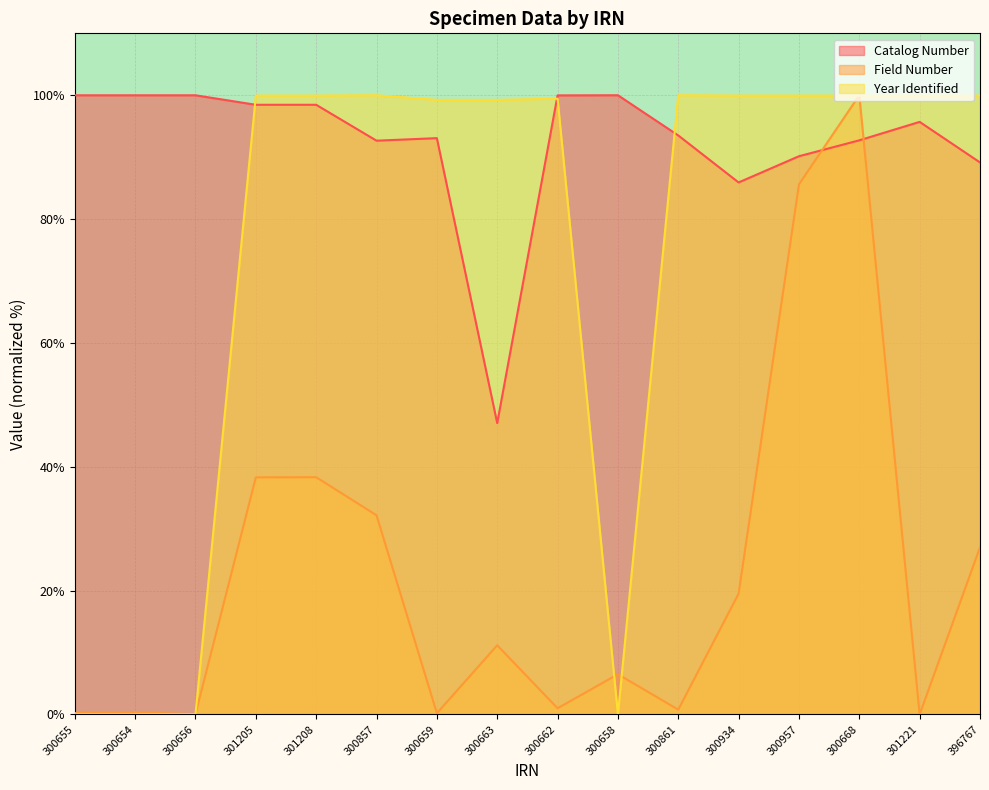

After their last crossing, which series has the higher values: Field Number or Catalog Number?

Catalog Number